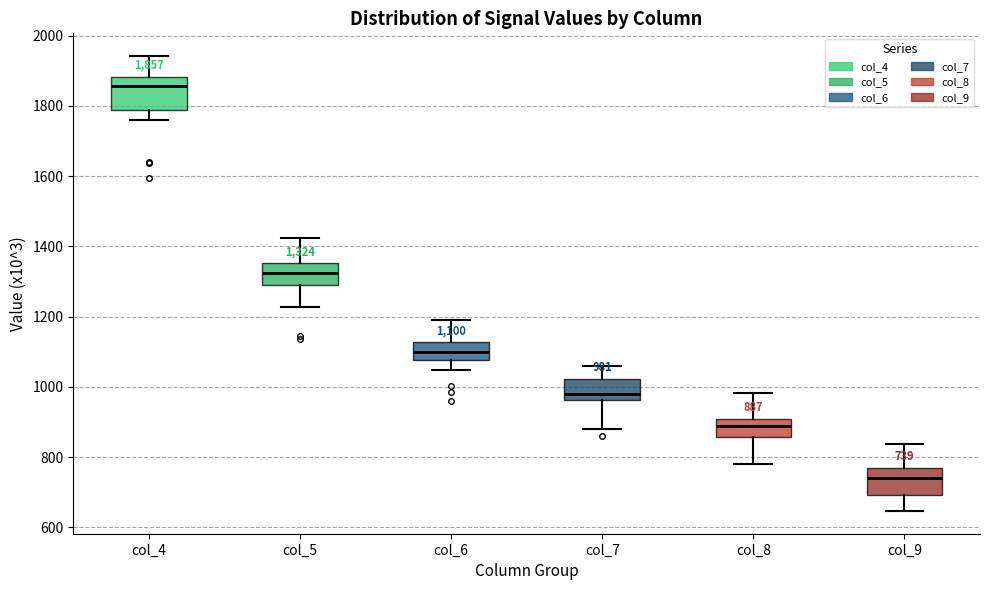

Which box has the lowest median line?

col_9